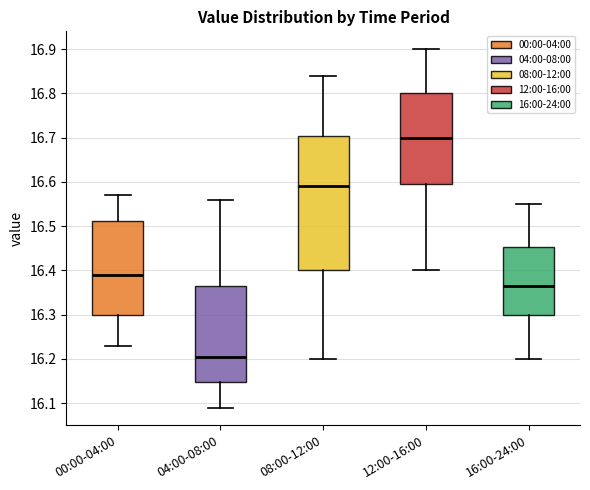

Which box's median line is the lowest?

04:00-08:00